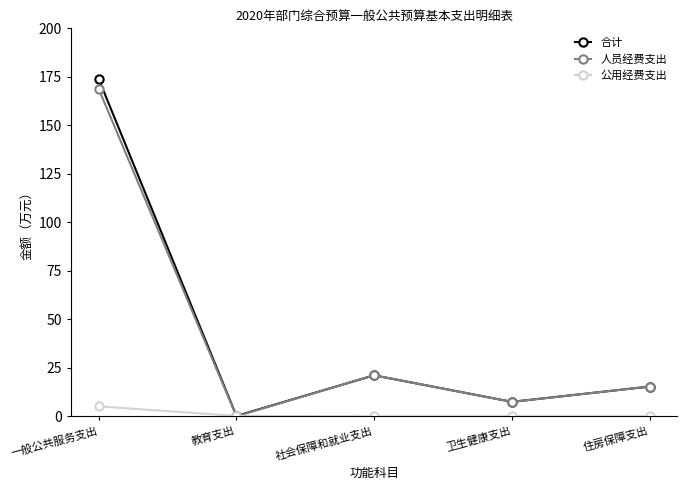

Between which two adjacent categories do 公用经费支出 and 人员经费支出 first intersect?

一般公共服务支出 and 教育支出